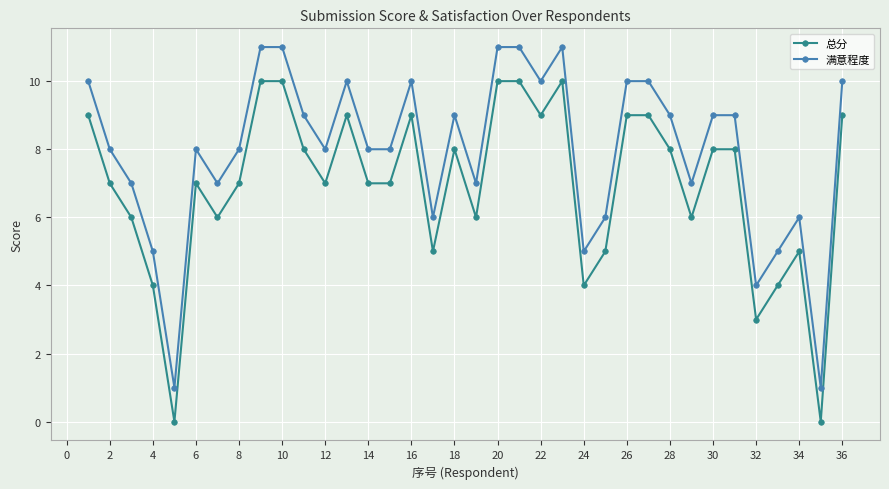

List the series in order of their overall mean, highest first.

满意程度, 总分